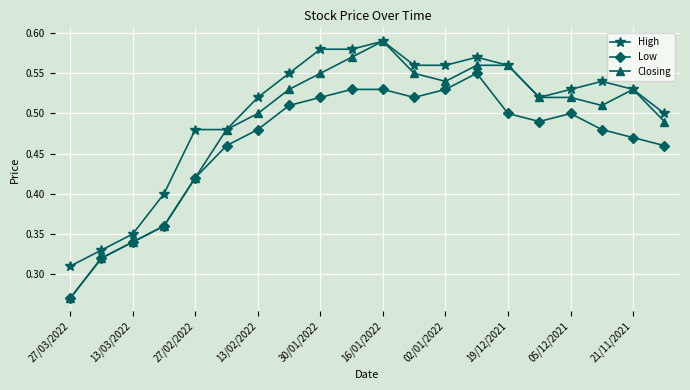

How many High values are between 0 and 1?

20